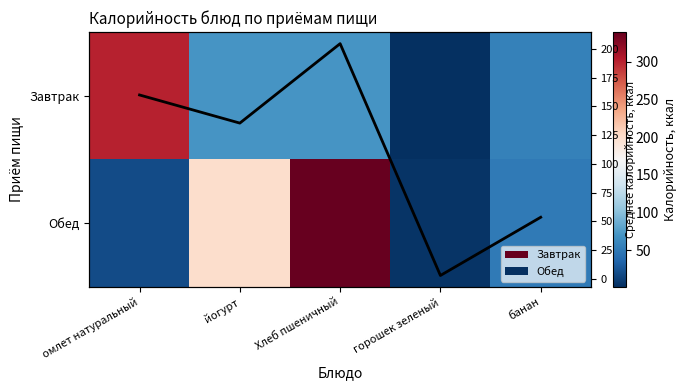

At which category is the sum across all series the highest?

Хлеб пшеничный